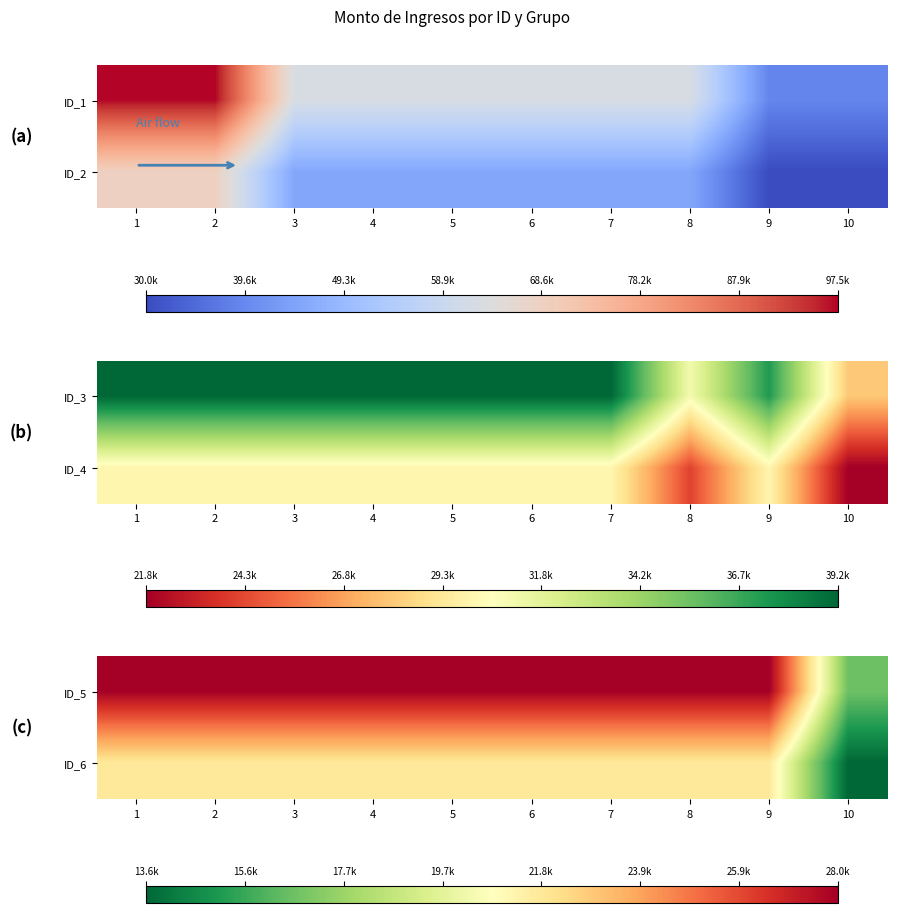

The value of ID_5 at 2 is 27974.0. True or false?

True